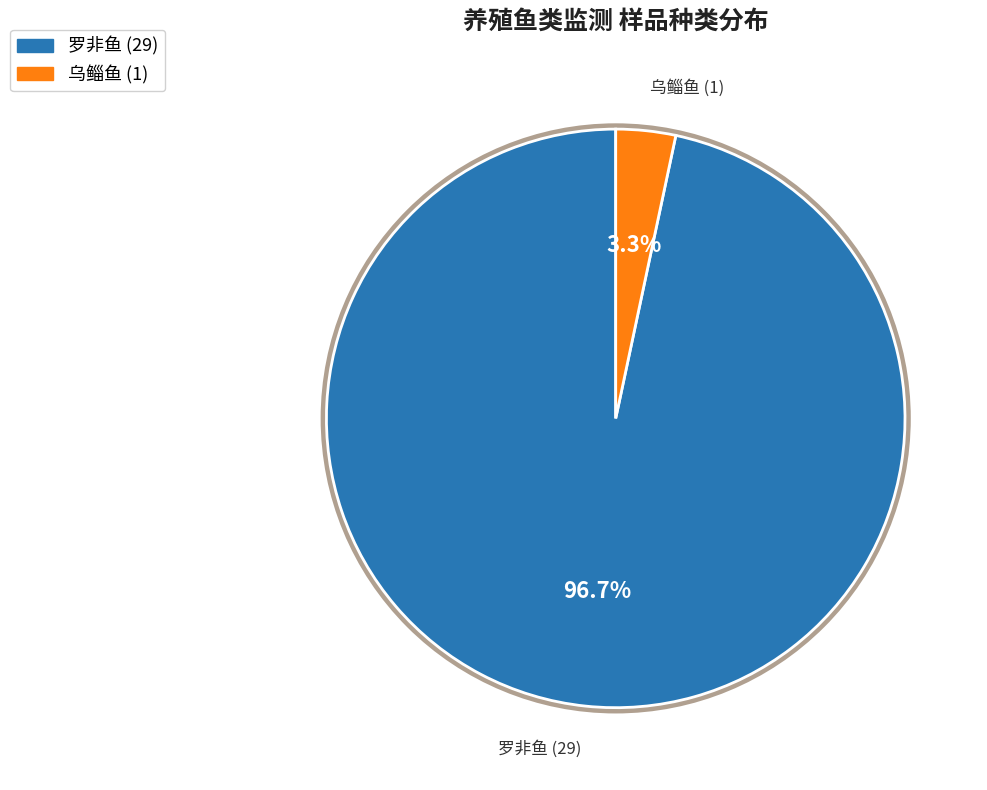

Combined, what portion of the pie is 乌鲻鱼 and 罗非鱼?

100.0%